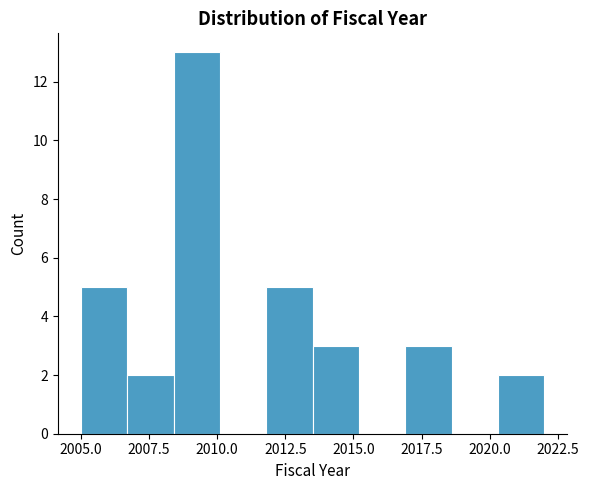

Around what value on the x-axis is the tallest bar? Give the approximate position of its centre, as read against the axis.

2009.5